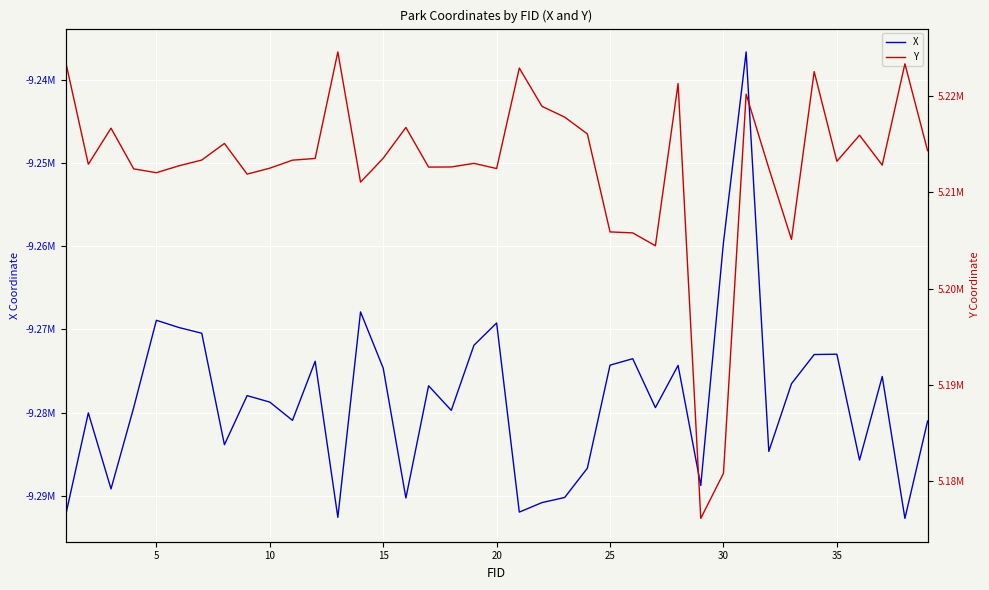

True or false: Y and X cross at least once.

False